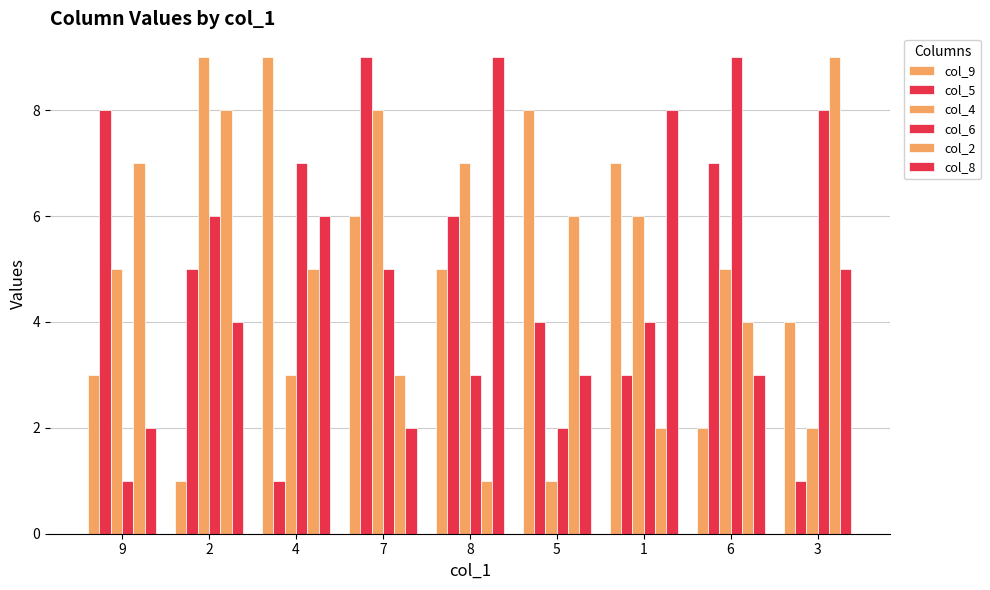

What is the total value across all series at 8?

31